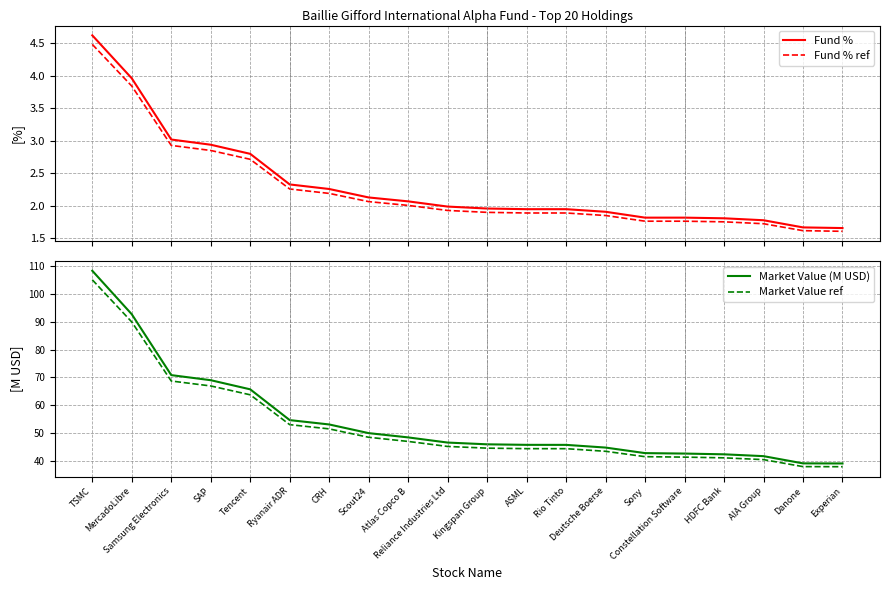

Reading right to left, what are all the values shown in this chart?

Fund %: 1.7	1.7	1.8	1.8	1.8	1.8	1.9	1.9	1.9	2.0	2.0	2.1	2.1	2.3	2.3	2.8	2.9	3.0	4.0	4.6
Fund % ref: 1.6	1.6	1.7	1.8	1.8	1.8	1.9	1.9	1.9	1.9	1.9	2.0	2.1	2.2	2.3	2.7	2.9	2.9	3.8	4.5
Market Value (M USD): 39.0	39.1	41.7	42.3	42.6	42.8	44.8	45.7	45.7	45.9	46.5	48.4	50.0	53.1	54.6	65.7	69.0	70.8	92.8	108.4
Market Value ref: 37.9	37.9	40.4	41.1	41.3	41.5	43.4	44.3	44.4	44.5	45.2	47.0	48.5	51.5	53.0	63.7	66.9	68.7	90.0	105.2